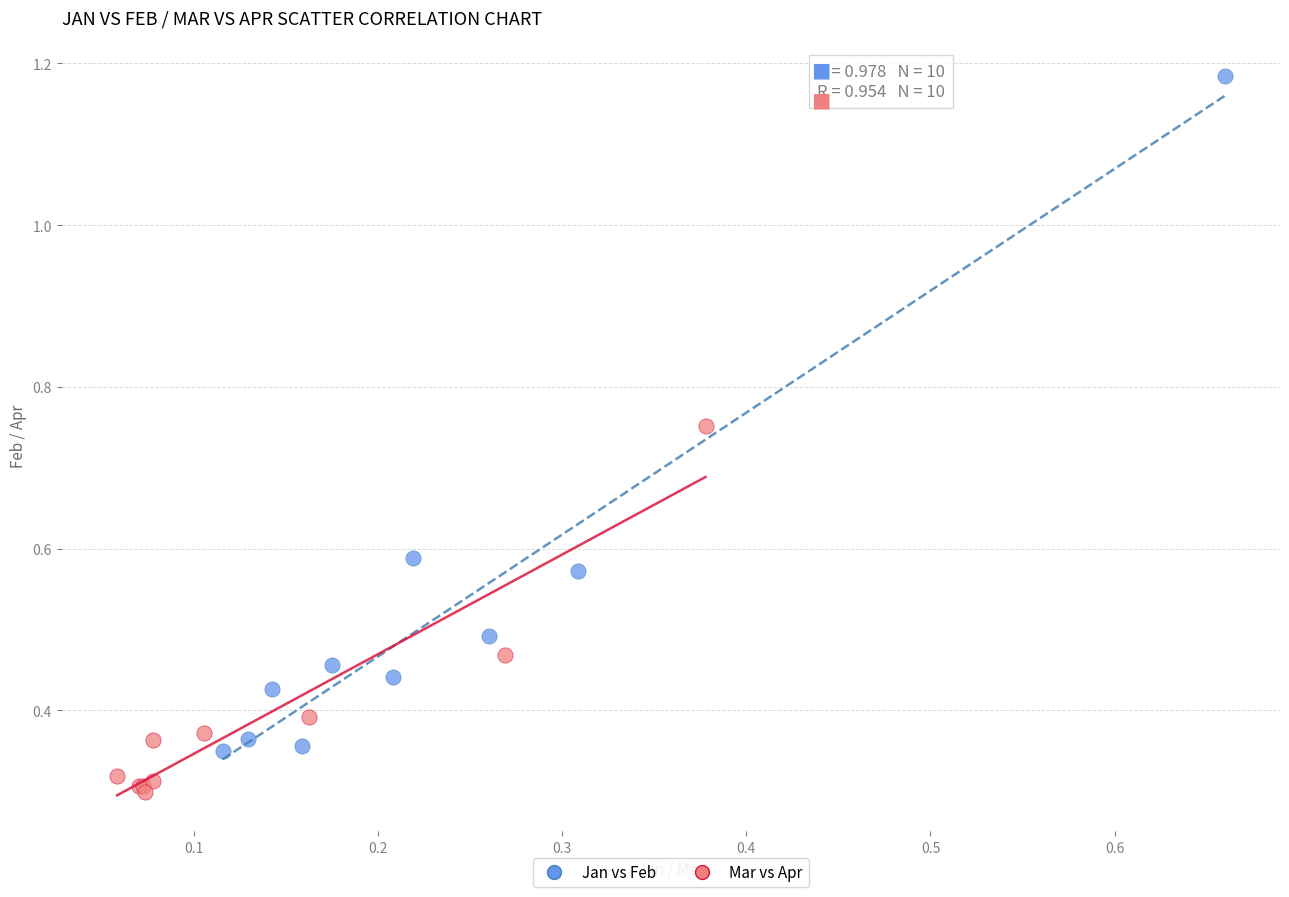

What are all the series names shown in the legend?

Jan vs Feb, Mar vs Apr